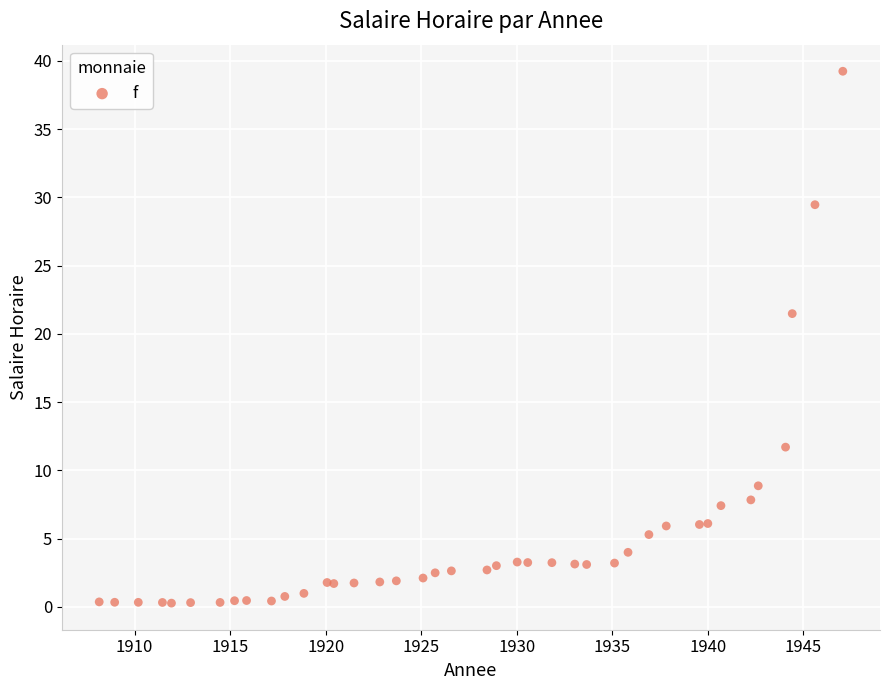

What Y value in the scatter plot is closest to 19?

21.5